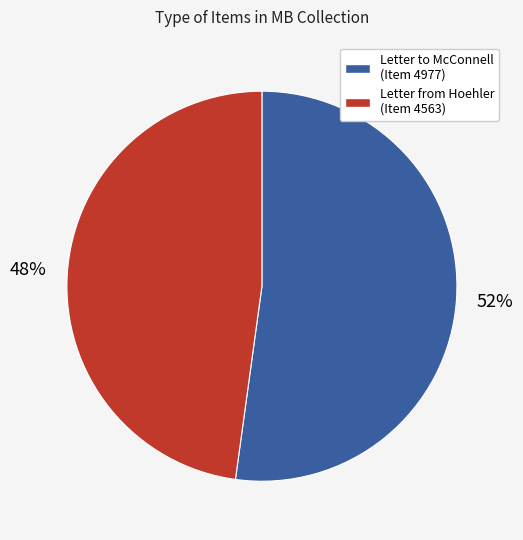

Is there any slice that represents more than half of the pie?

Yes